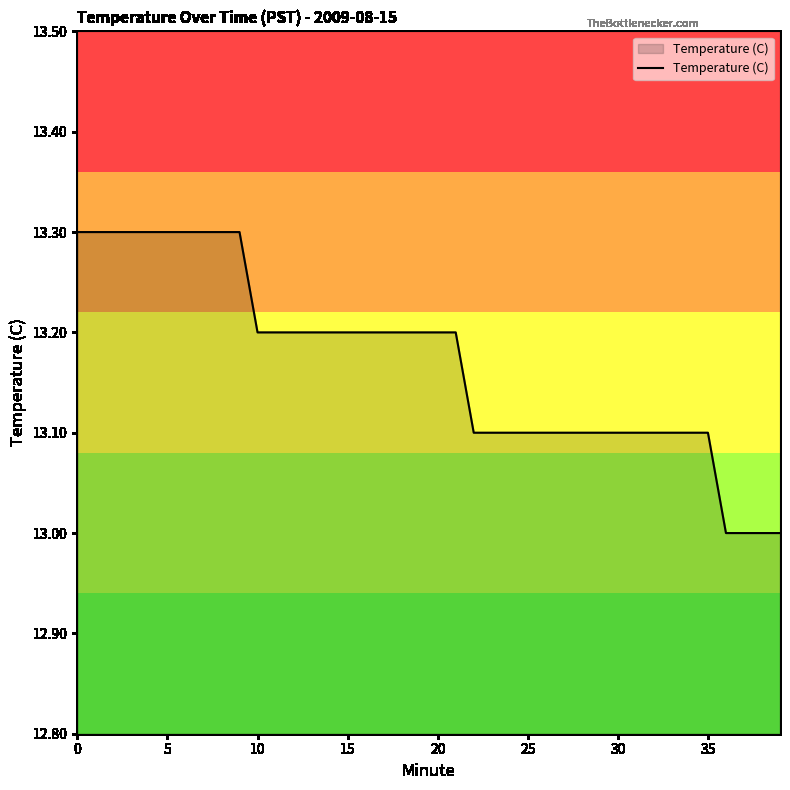

What is the average value?

13.2